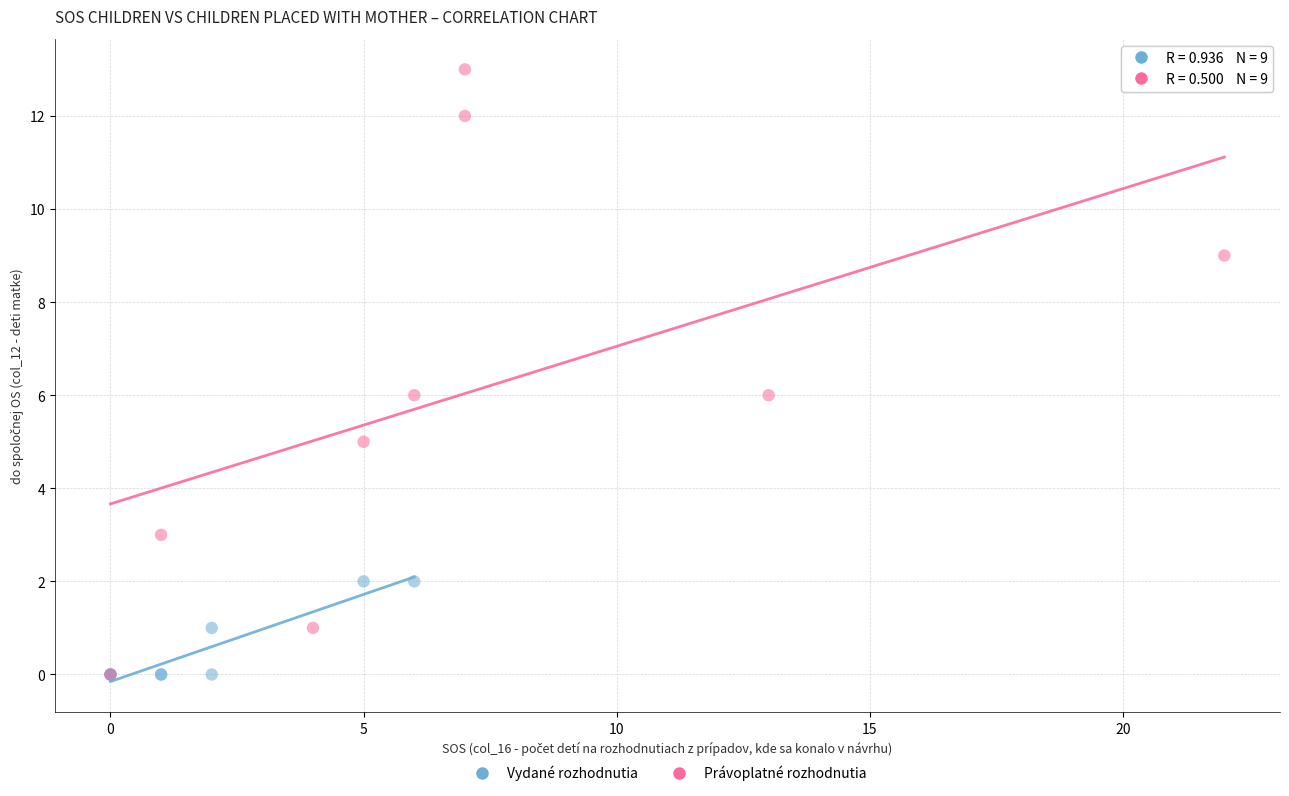

Which series has the largest Y range (max minus min)?

Právoplatné rozhodnutia